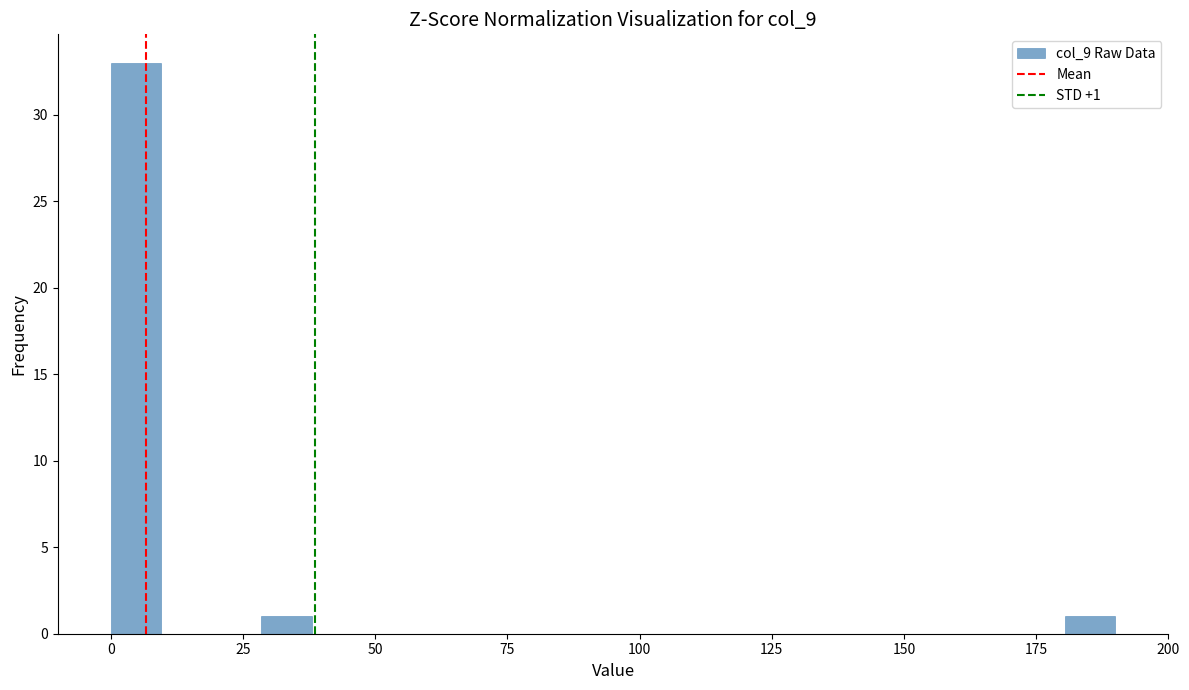

Around what value on the x-axis is the tallest bar? Give the approximate position of its centre, as read against the axis.

5